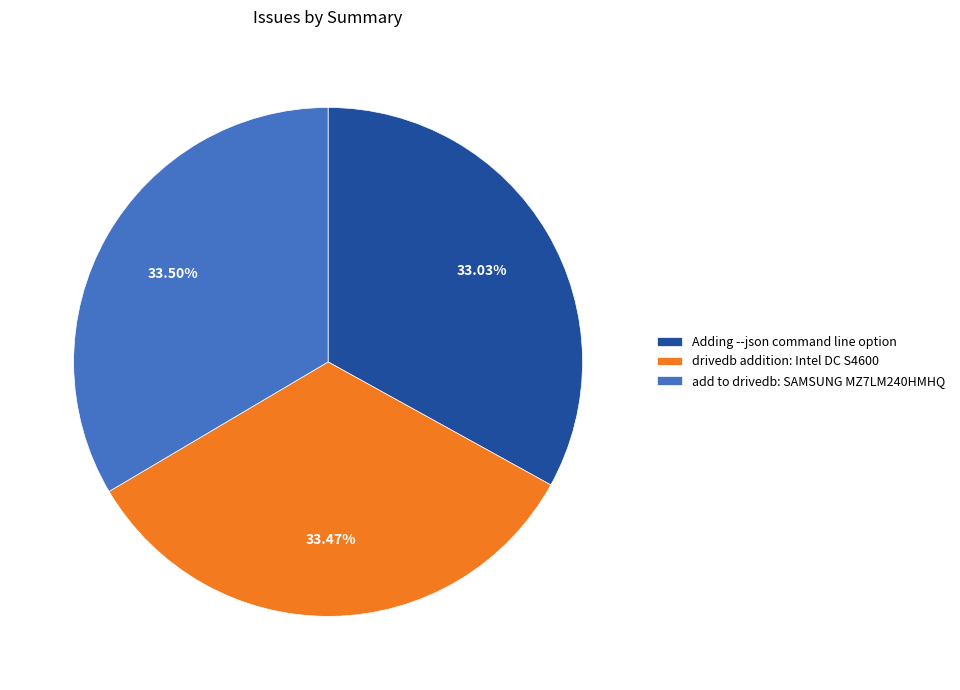

True or false: drivedb addition: Intel DC S4600 accounts for 19% of the total.

False